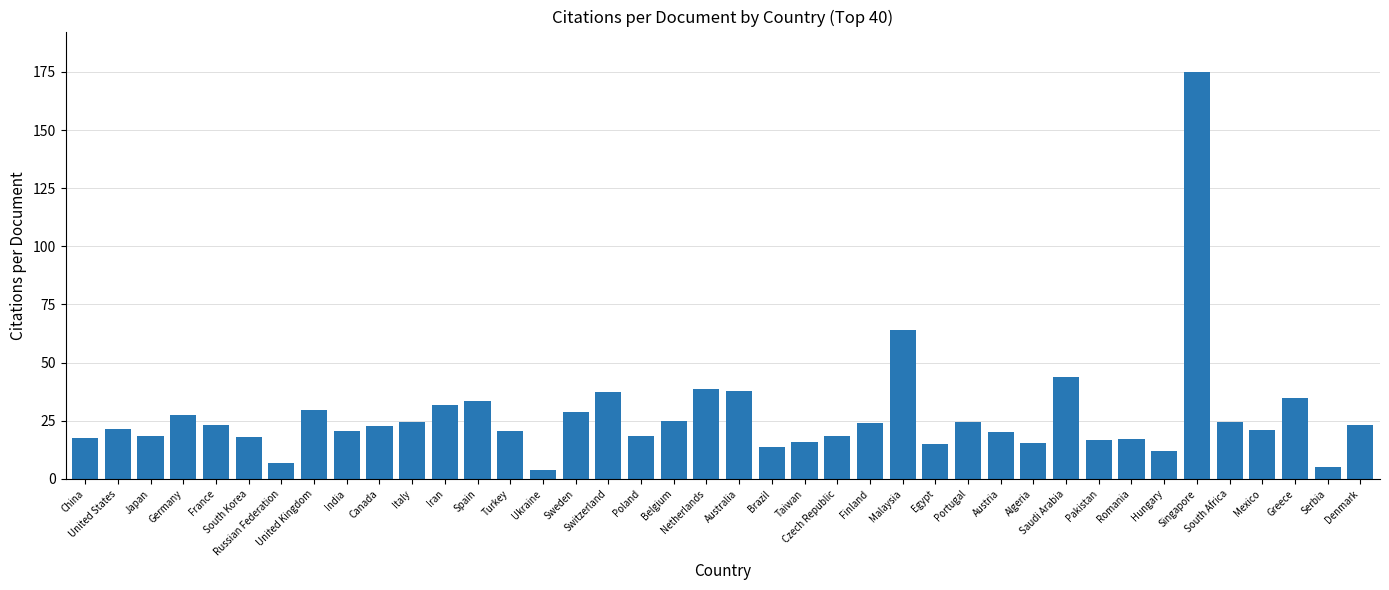

The value at United States is 21.3. True or false?

True